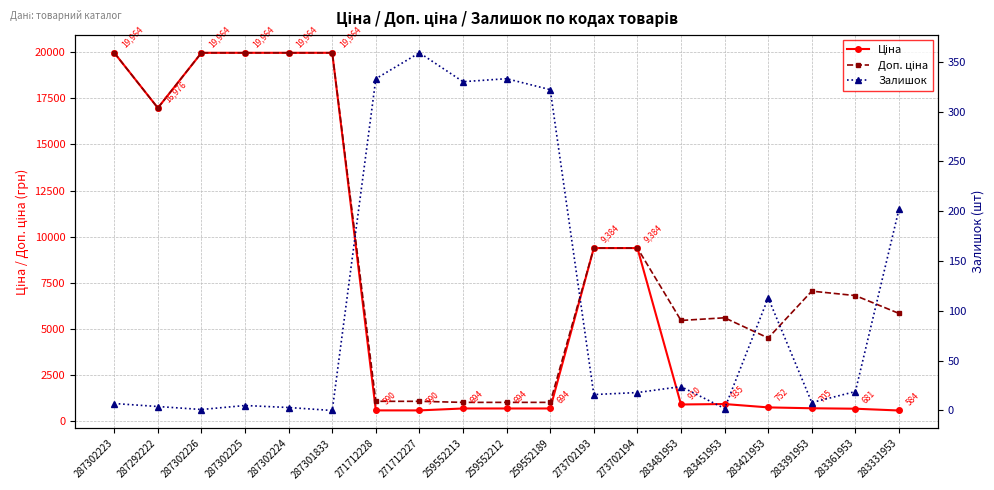

Reading right to left, list all the values displayed in this chart.

Ціна: 283331953=584.4	283361953=681.0	283391953=705.1	283421953=752.2	283451953=934.5	283481953=910.4	273702194=9384.0	273702193=9384.0	259552189=693.7	259552212=693.7	259552213=693.7	271712227=589.9	271712228=589.9	287301833=19964.2	287302224=19964.2	287302225=19964.2	287302226=19964.2	287292222=16976.3	287302223=19964.2
Доп. ціна: 283331953=5843.9	283361953=6809.8	283391953=7051.3	283421953=4513.3	283451953=5607.2	283481953=5462.3	273702194=9384.0	273702193=9384.0	259552189=1024.6	259552212=1024.6	259552213=1024.6	271712227=1081.7	271712228=1081.7	287301833=19964.2	287302224=19964.2	287302225=19964.2	287302226=19964.2	287292222=16976.3	287302223=19964.2
Залишок: 283331953=202.0	283361953=19.0	283391953=8.0	283421953=113.0	283451953=2.0	283481953=24.0	273702194=18.0	273702193=16.0	259552189=322.0	259552212=333.0	259552213=330.0	271712227=359.0	271712228=333.0	287301833=0.0	287302224=3.0	287302225=5.0	287302226=1.0	287292222=4.0	287302223=7.0